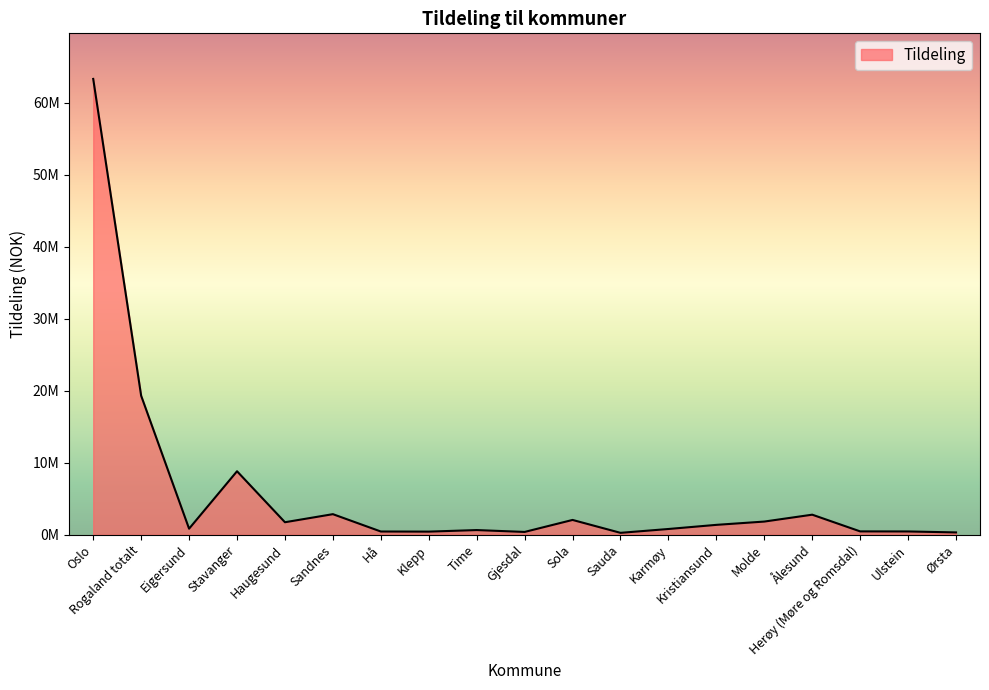

What is the label of the 16th point from the right?

Stavanger